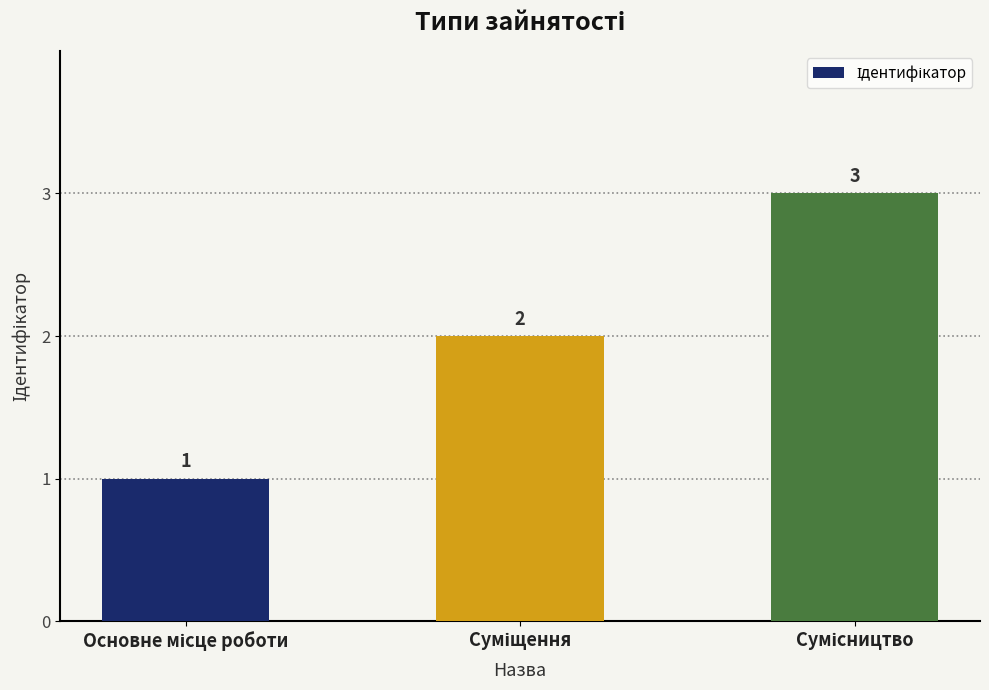

What is the value of the 2nd bar from the left?

2